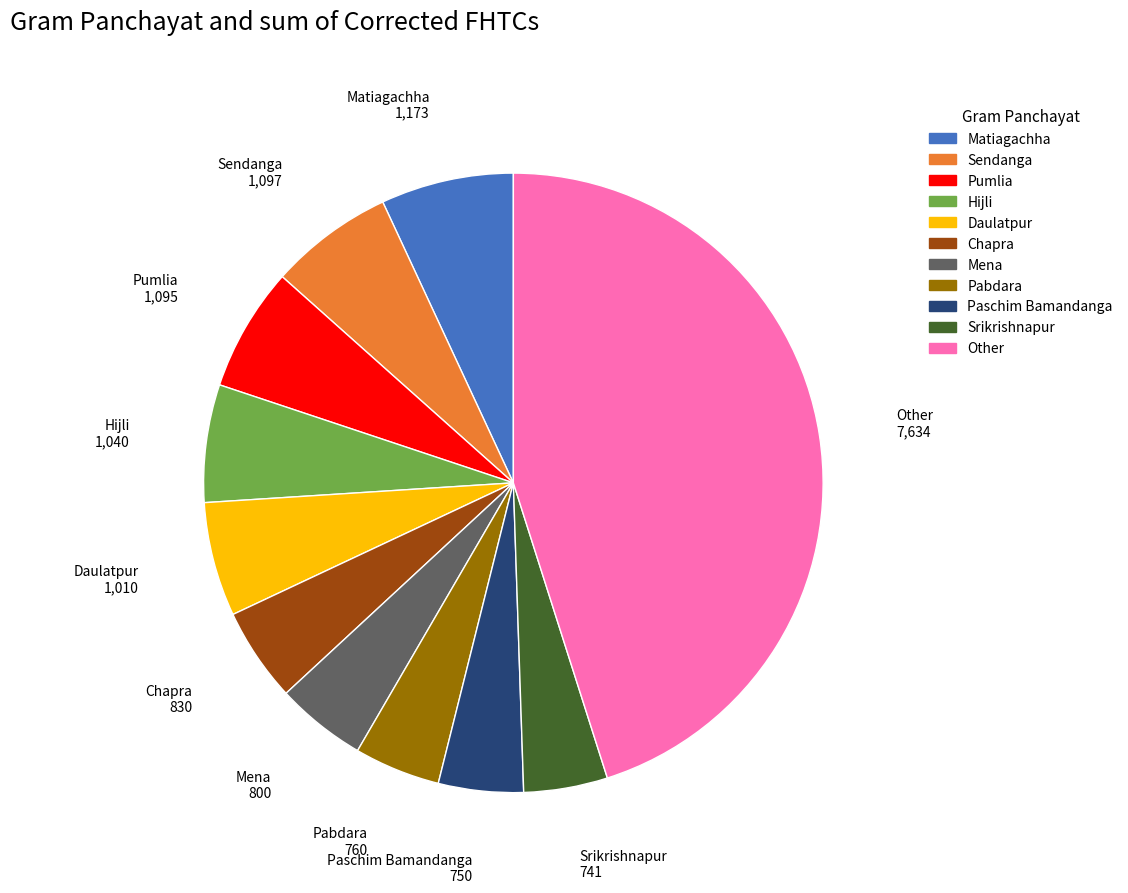

Is there a majority slice in this chart?

No